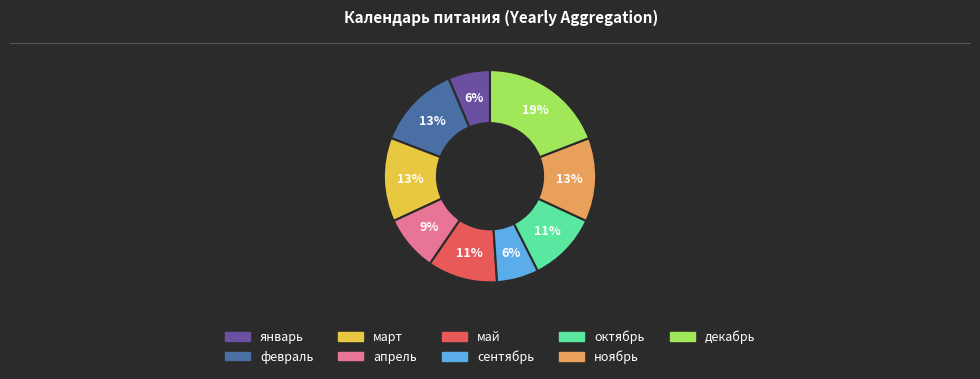

How many slices are in this pie chart?

9